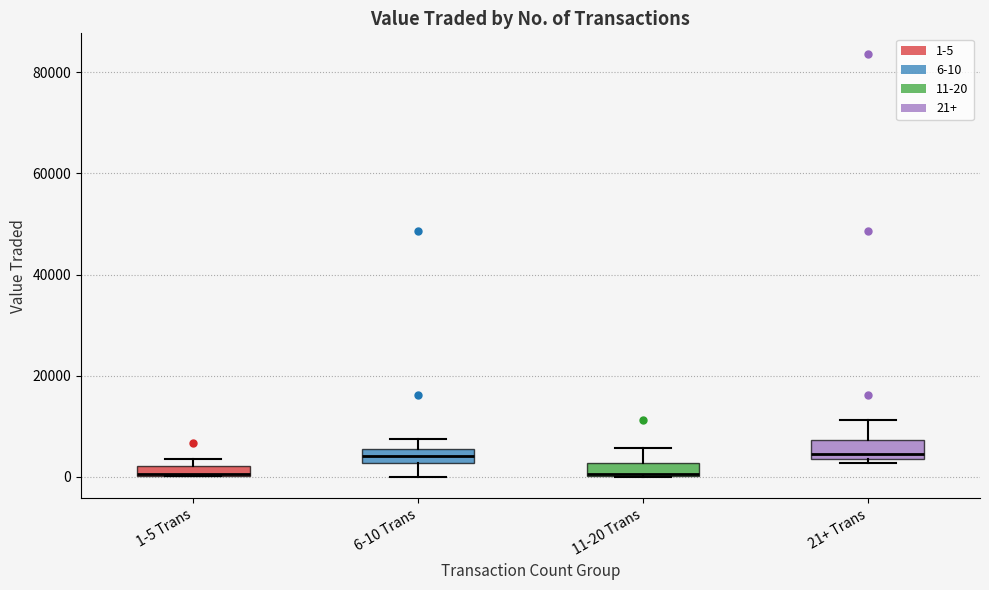

Where does the upper whisker of the box for 11-20 Trans end on the y-axis? The values are not printed on the chart, so give them approximately, as read against the axis.

6000